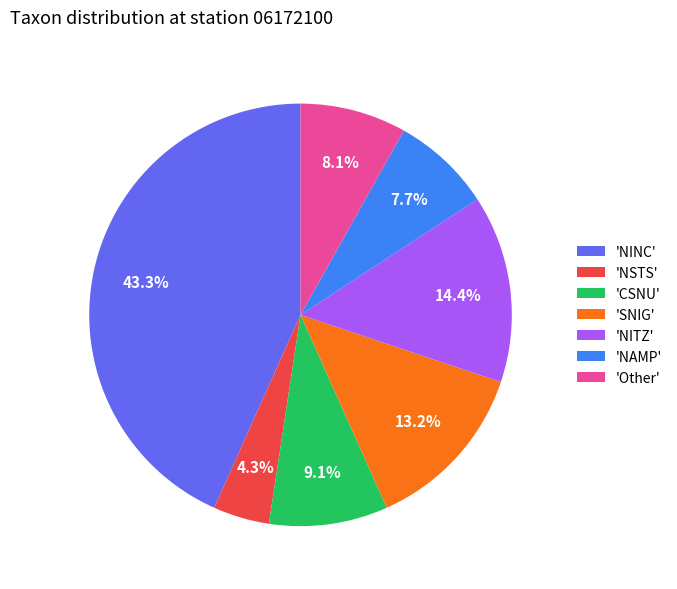

Which category has the smallest portion of the pie?

'NSTS'